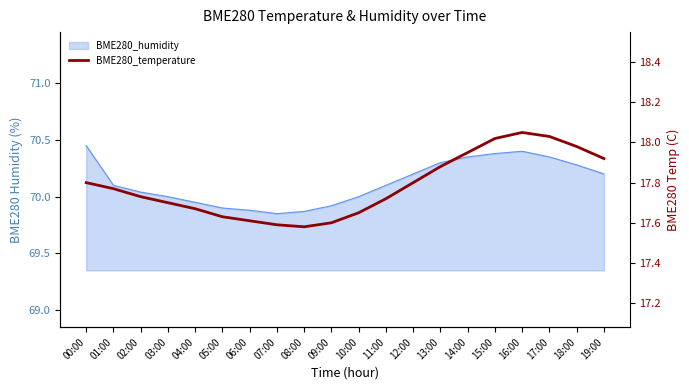

What is the value of the 17th point from the left?

18.1